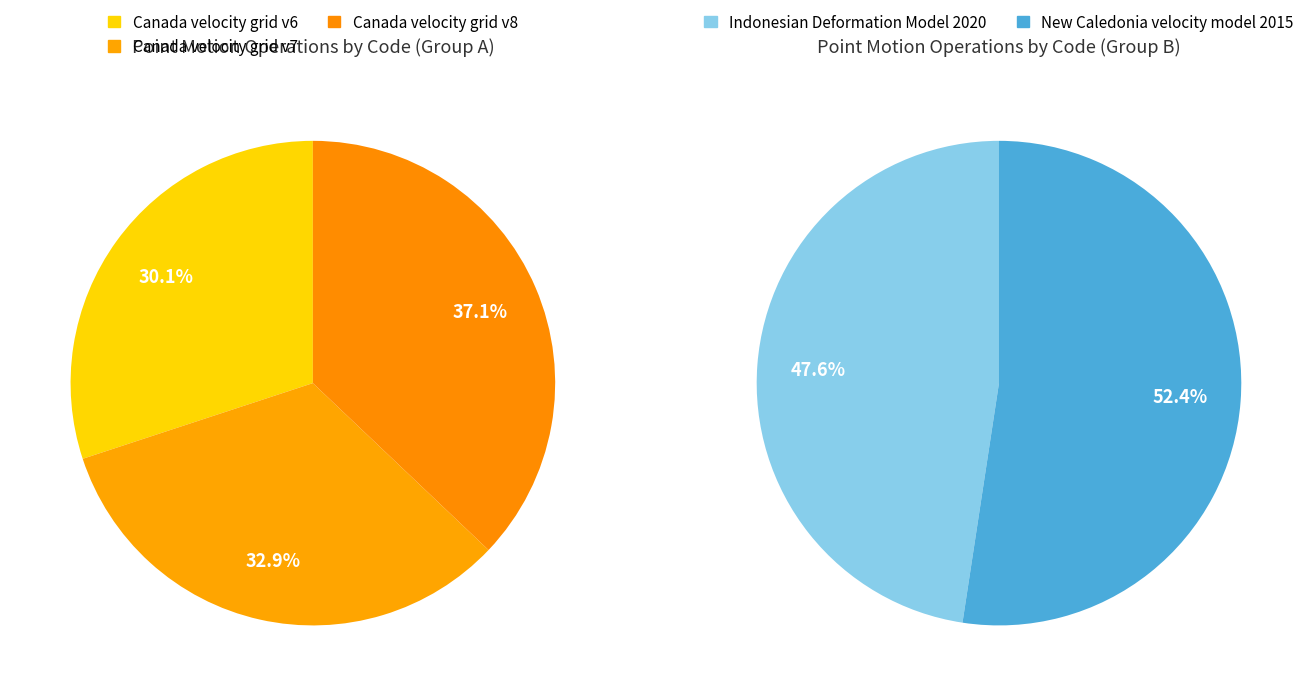

What is the smallest slice in the pie chart?

Canada velocity grid v6